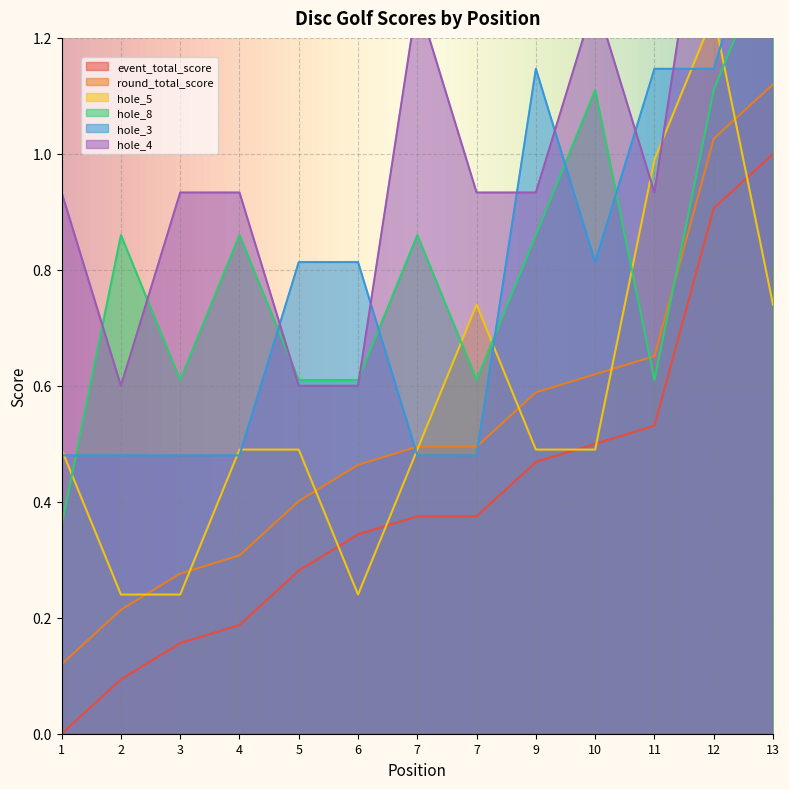

At how many categories does at least one series exceed 1?

6